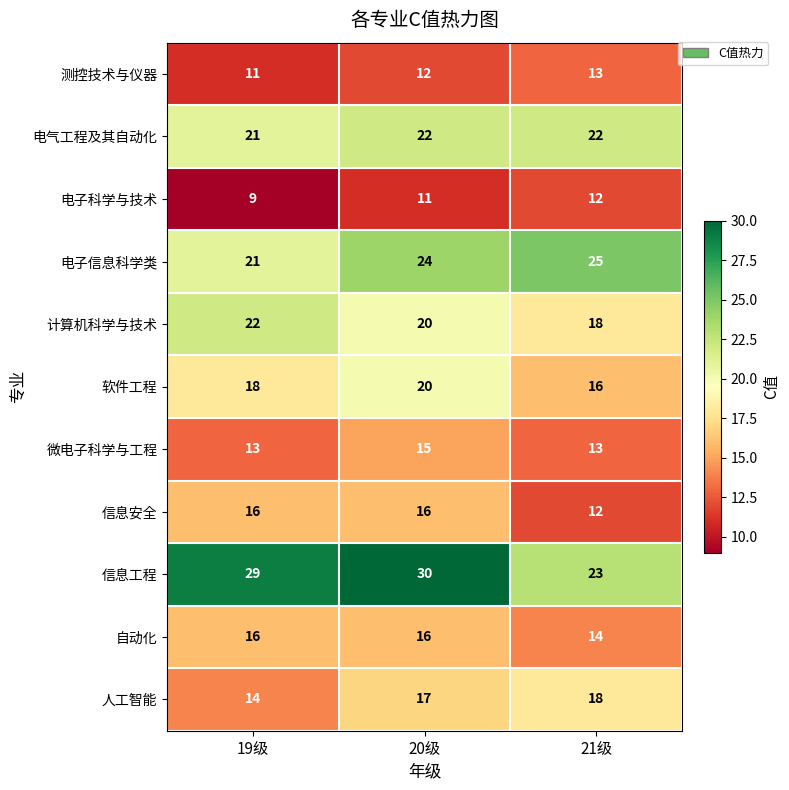

Where is 电子信息科学类 nearest to the value 23?

20级